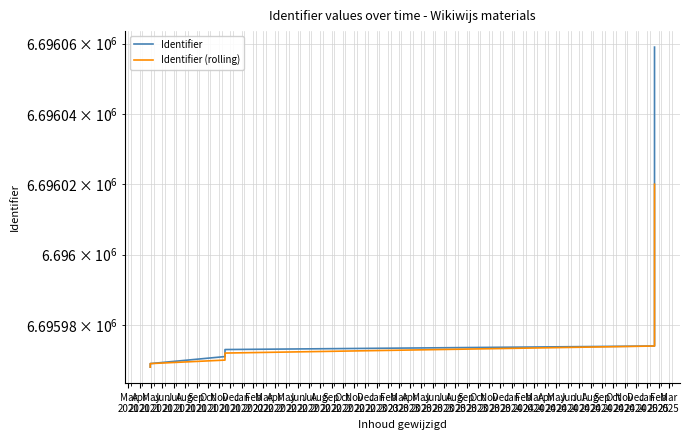

What is the difference between the maximum and second lowest values in the Identifier (rolling) series?

51